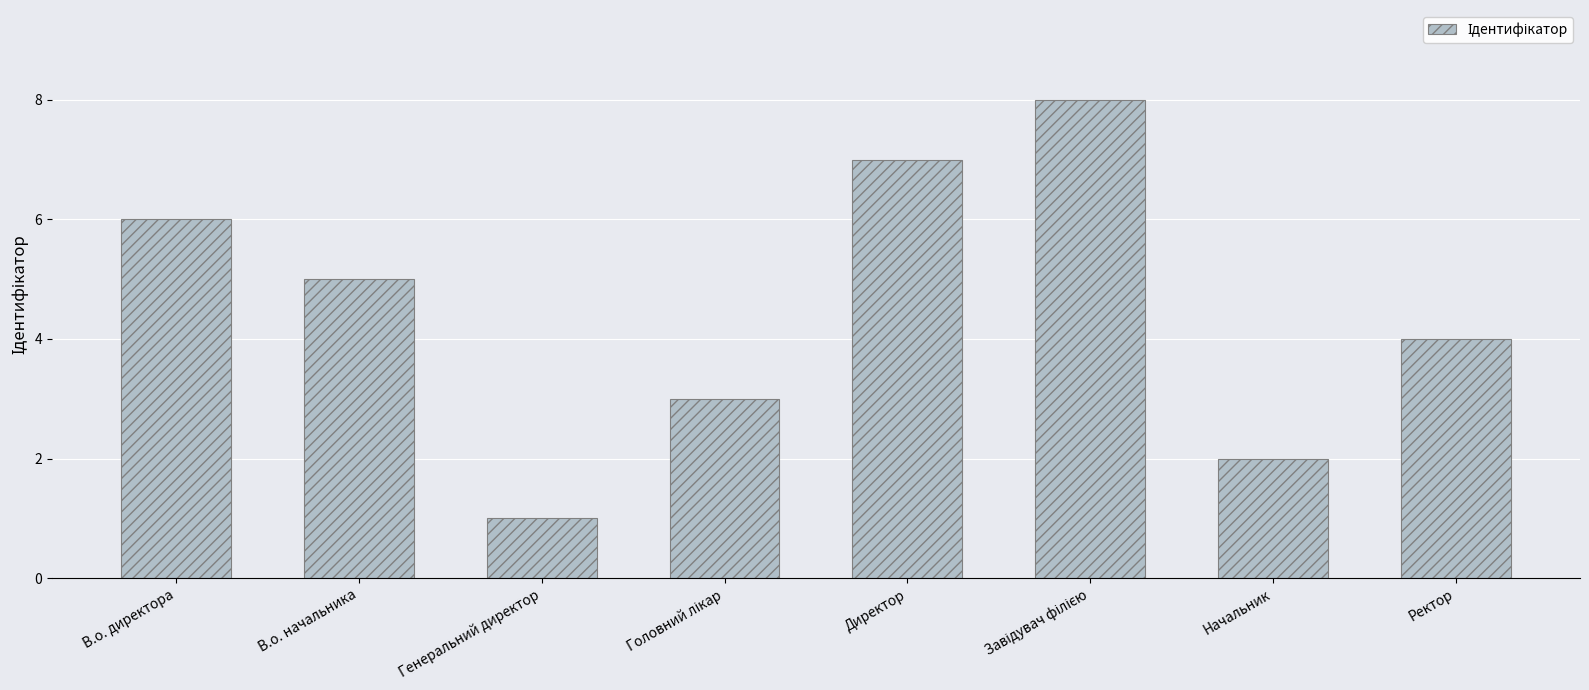

Which has a higher value, В.о. директора or Начальник?

В.о. директора